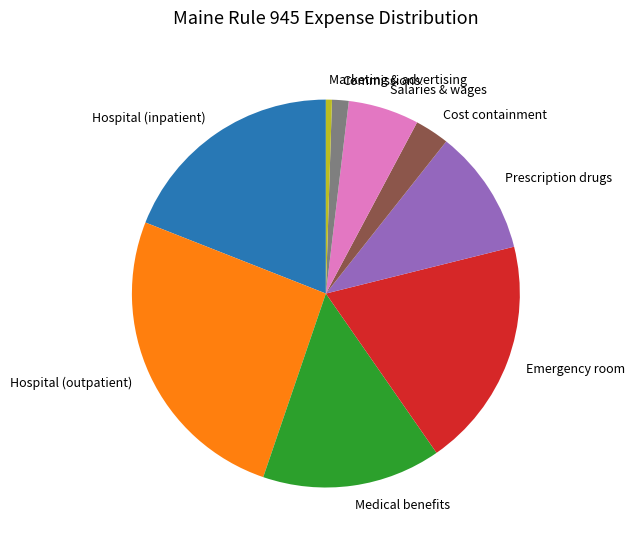

Do Salaries & wages and Hospital (outpatient) together represent more than half of the pie?

No